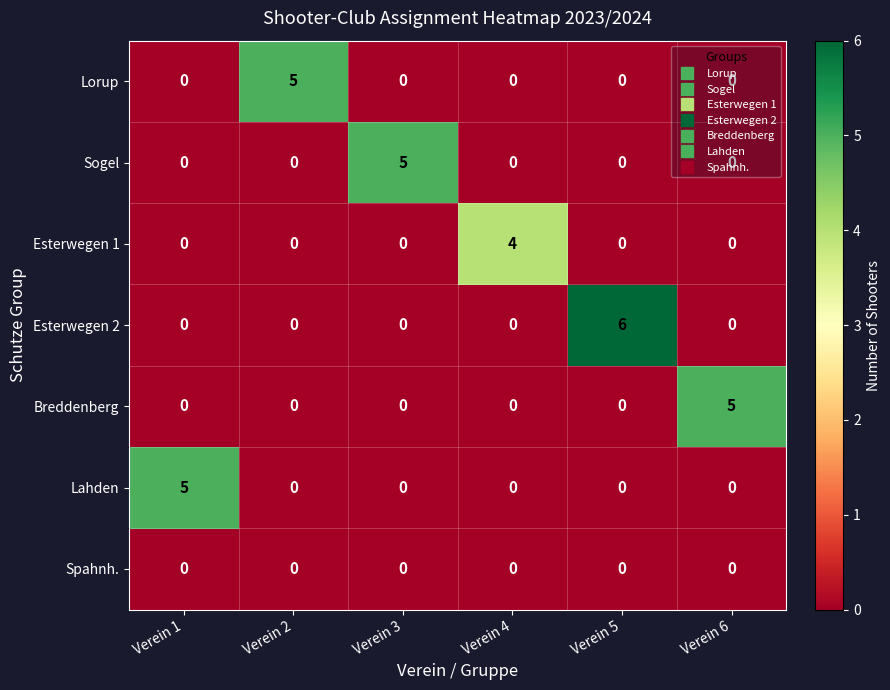

What is the maximum value shown in the chart?

6